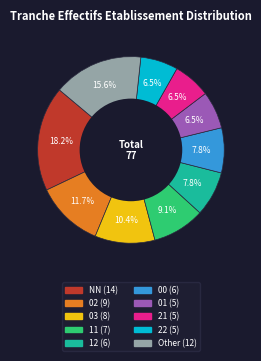

Do NN and 21 together represent more than half of the pie?

No